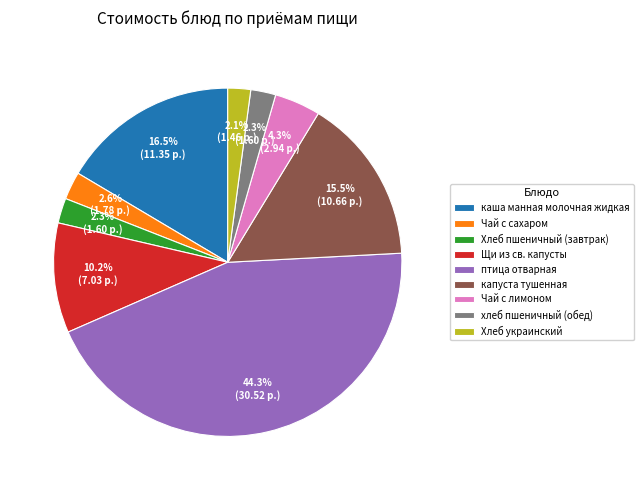

Between капуста тушенная and Хлеб украинский, which is larger?

капуста тушенная